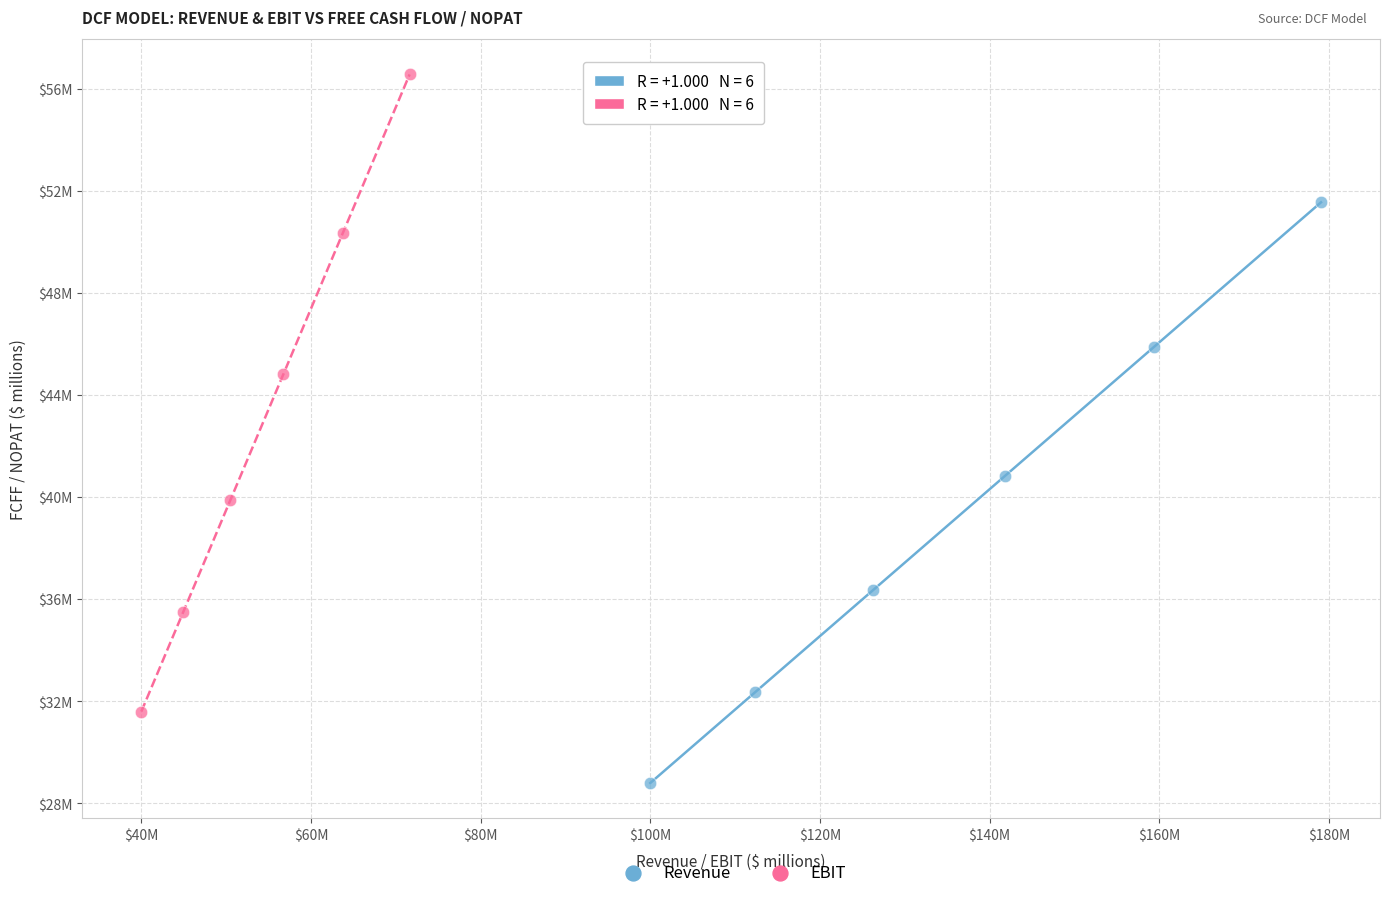

Which series has the largest Y range (max minus min)?

EBIT